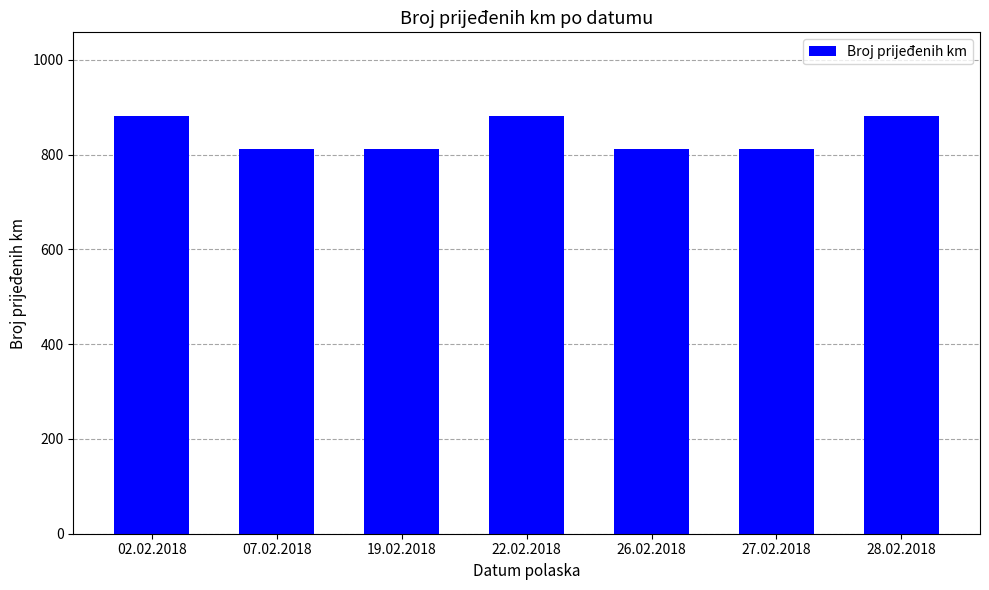

What is the change in value from 26.02.2018 to 28.02.2018?

+70